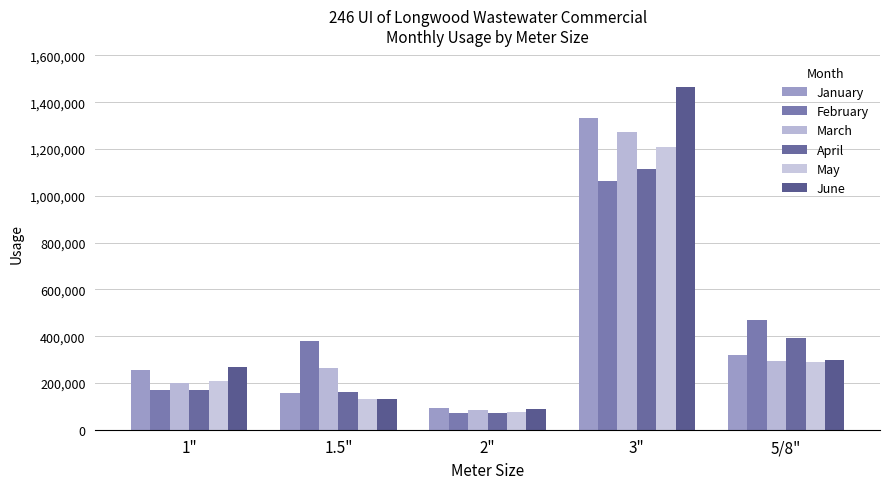

What is the value of the February bar at the 3rd from the left?

70767